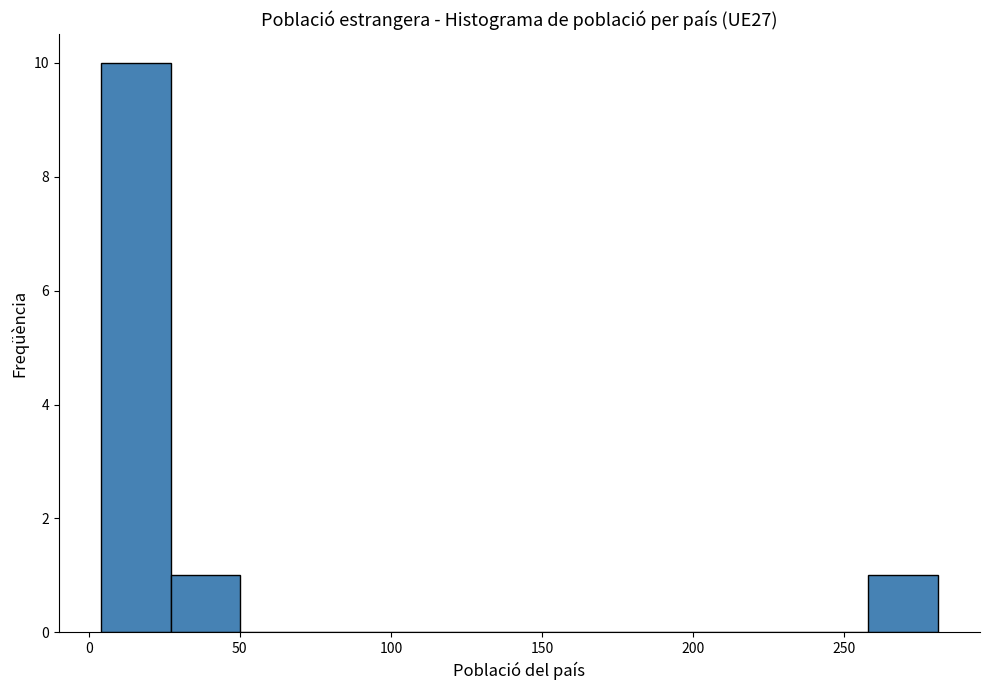

Over which range of the x-axis is the bar tallest?

5 to 25